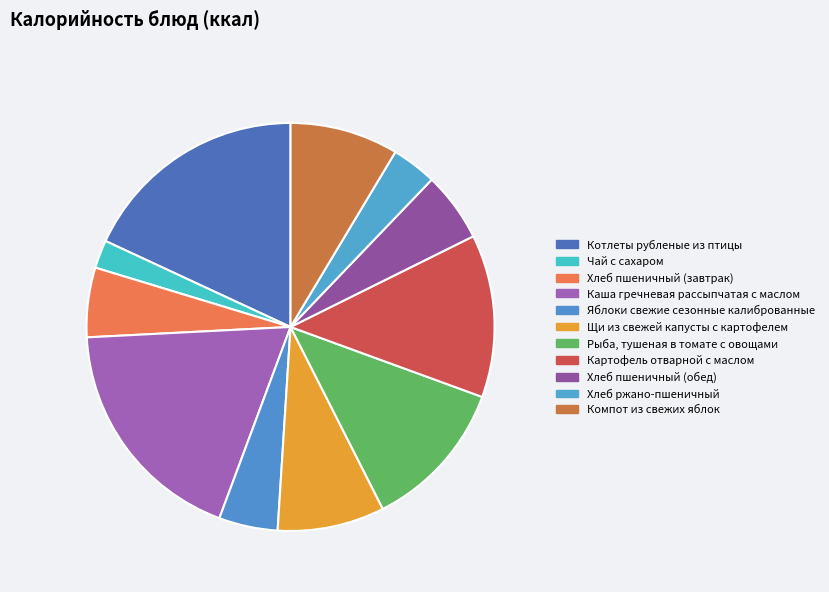

How many slices are in this pie chart?

11